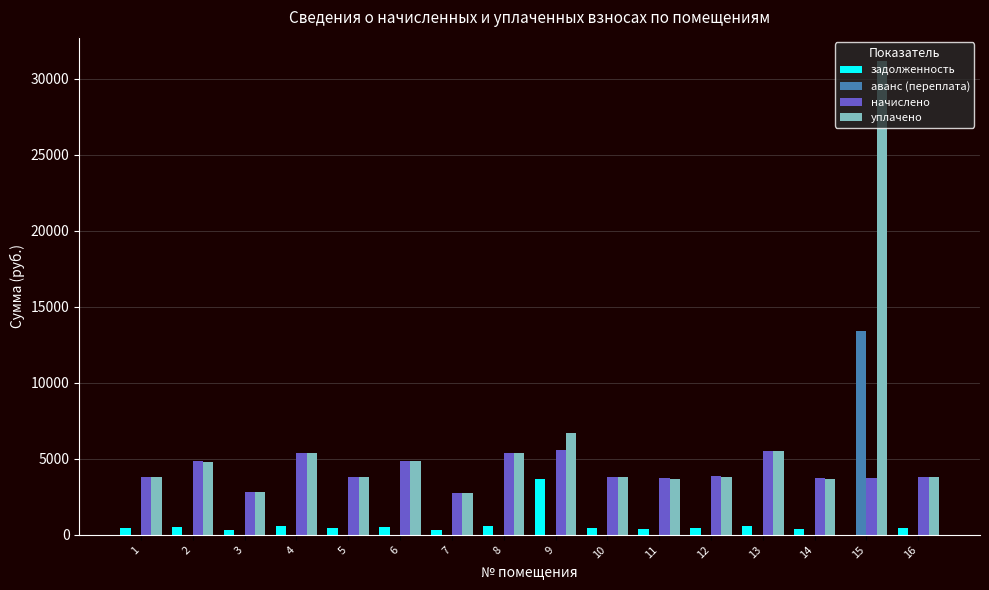

True or false: задолженность has a value of 5367.7 at 9.

False